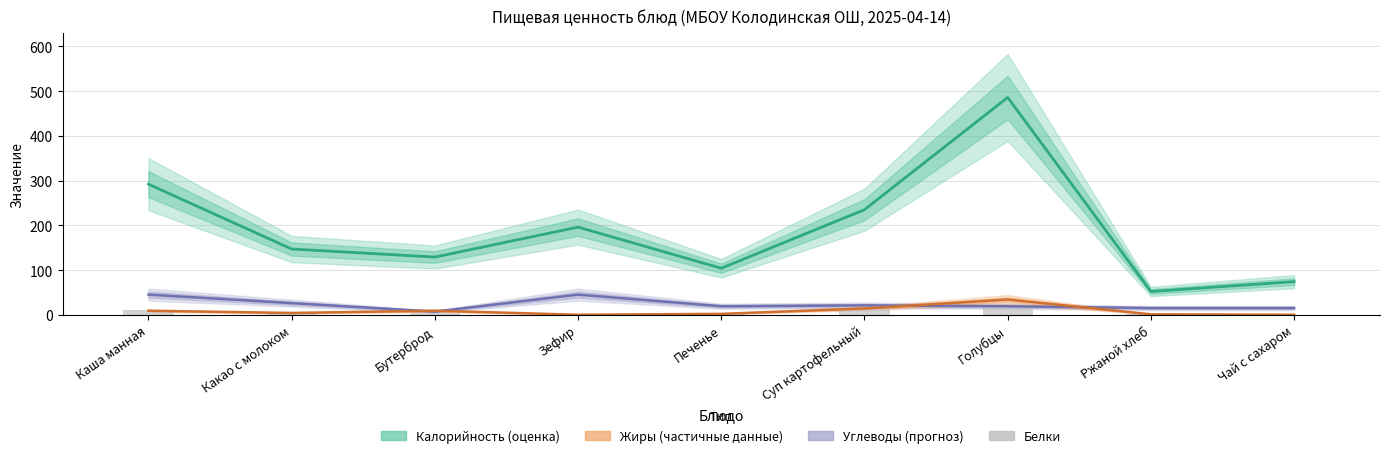

Are the bars grouped side by side (vs. stacked)?

No